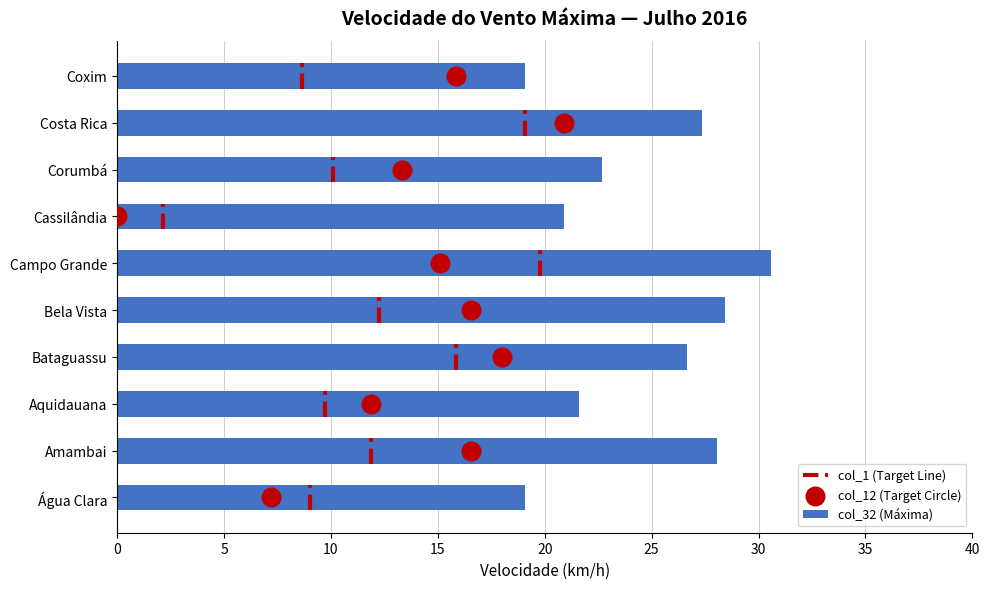

Which series reaches the minimum Y coordinate?

col_12